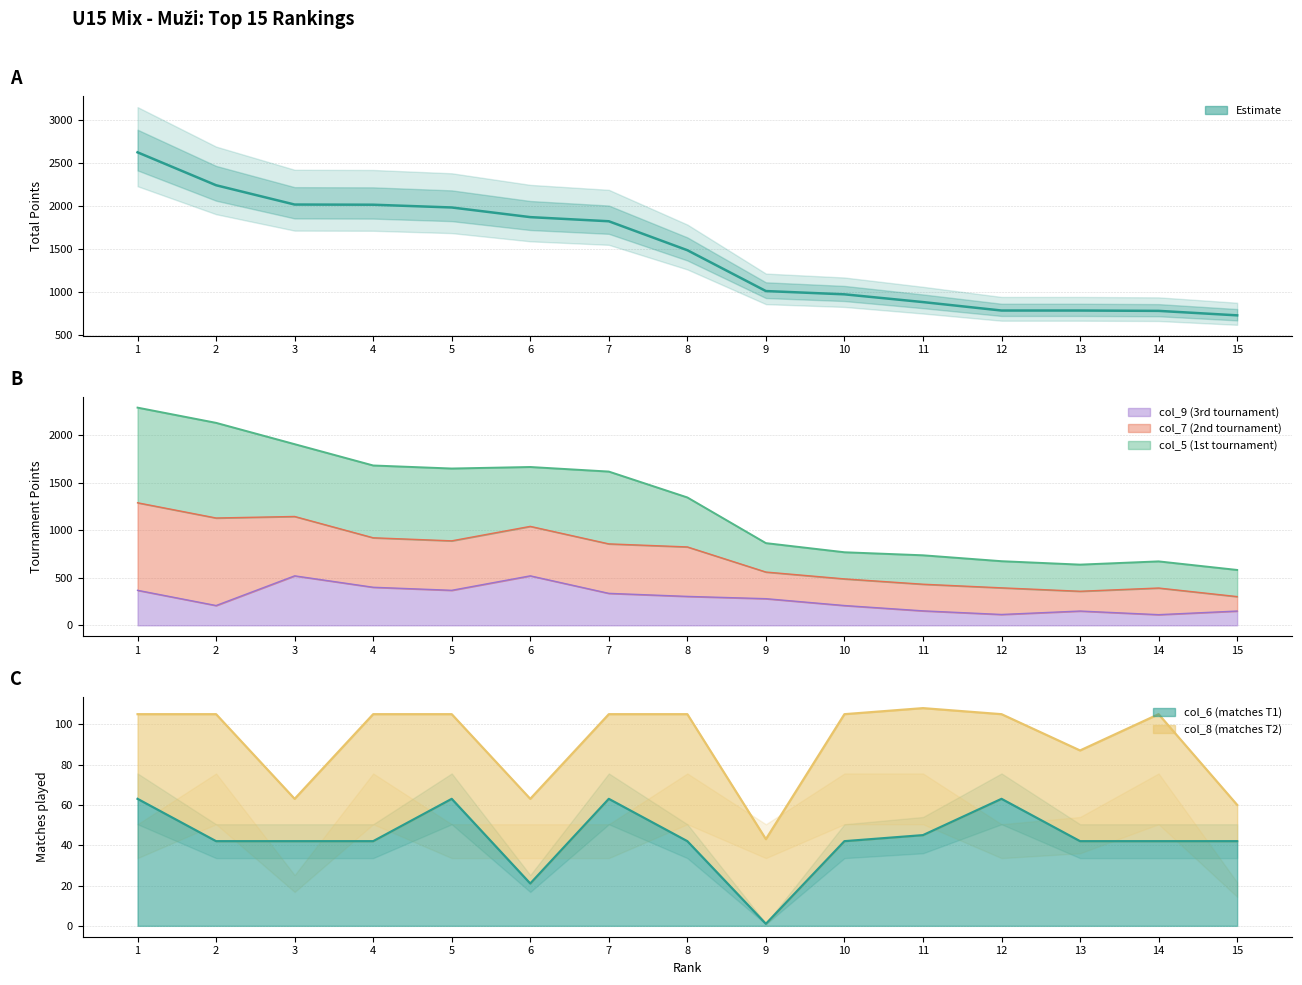

Does the chart have visible grid lines?

Yes